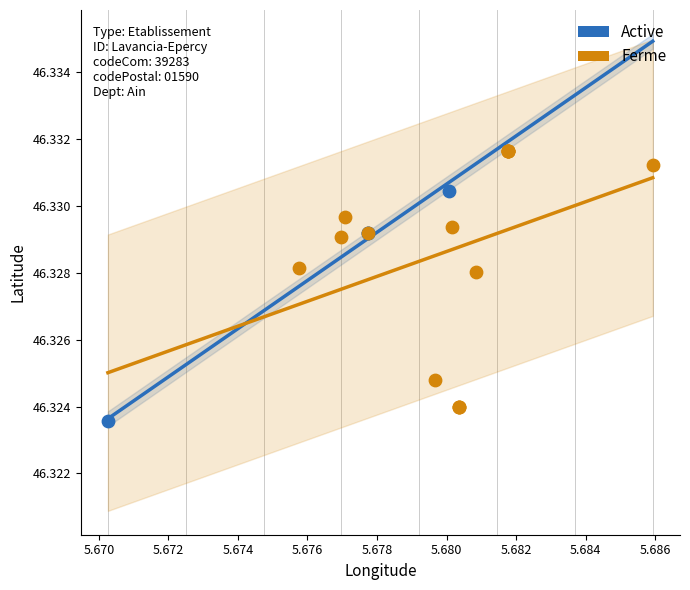

What are all the series names shown in the legend?

Active, Ferme